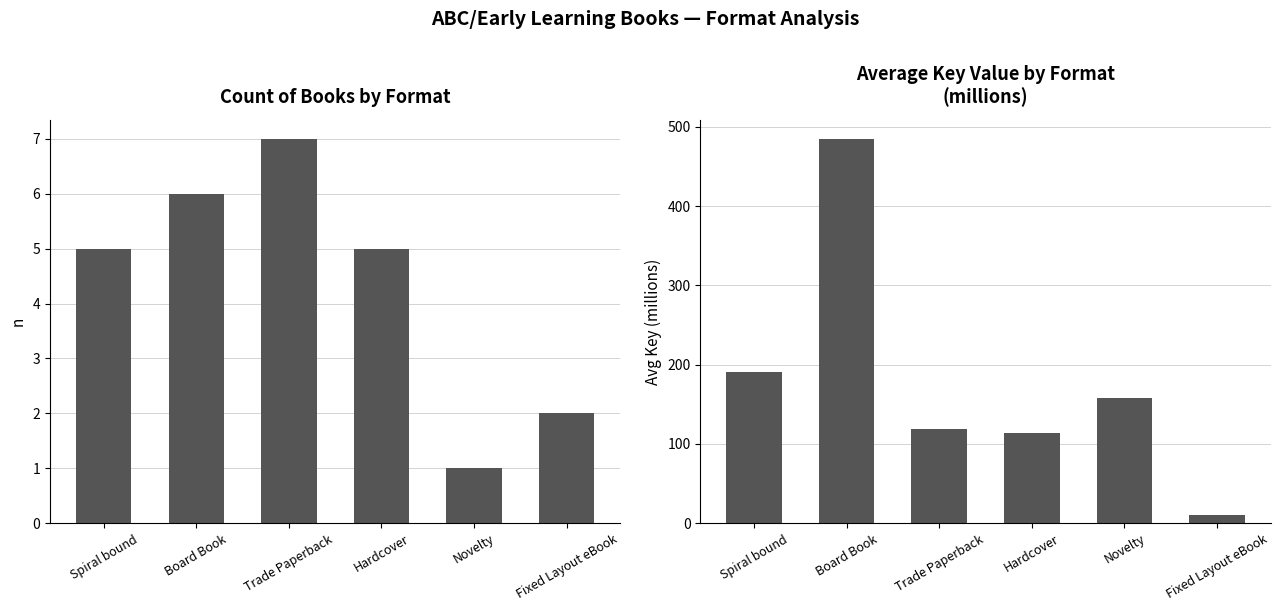

What is the label of the 3rd bar from the left?

Trade Paperback